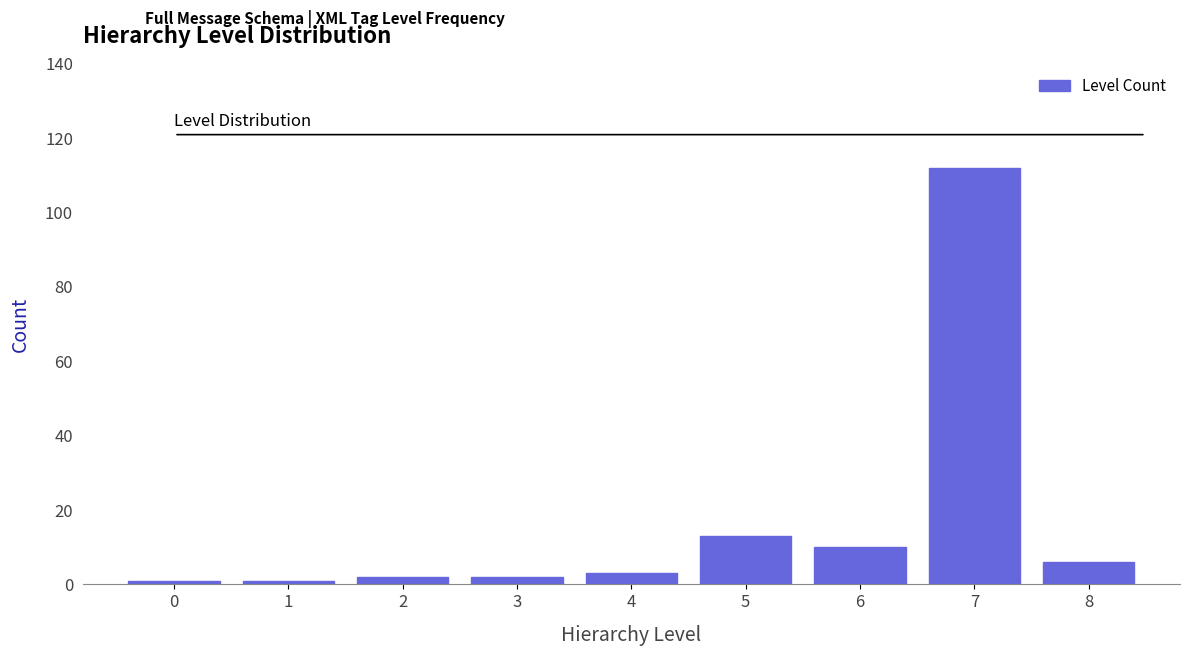

Reading left to right, transcribe this chart: for each bar, give the range it covers on the x-axis and its height. The values are not printed on the chart, so give them approximately, as read against the axis.

-0.5 to 0.5: under 2
0.5 to 1.5: under 2
1.5 to 2.5: 2
2.5 to 3.5: 2
3.5 to 4.5: 4
4.5 to 5.5: 14
5.5 to 6.5: 10
6.5 to 7.5: 112
7.5 to 8.5: 6